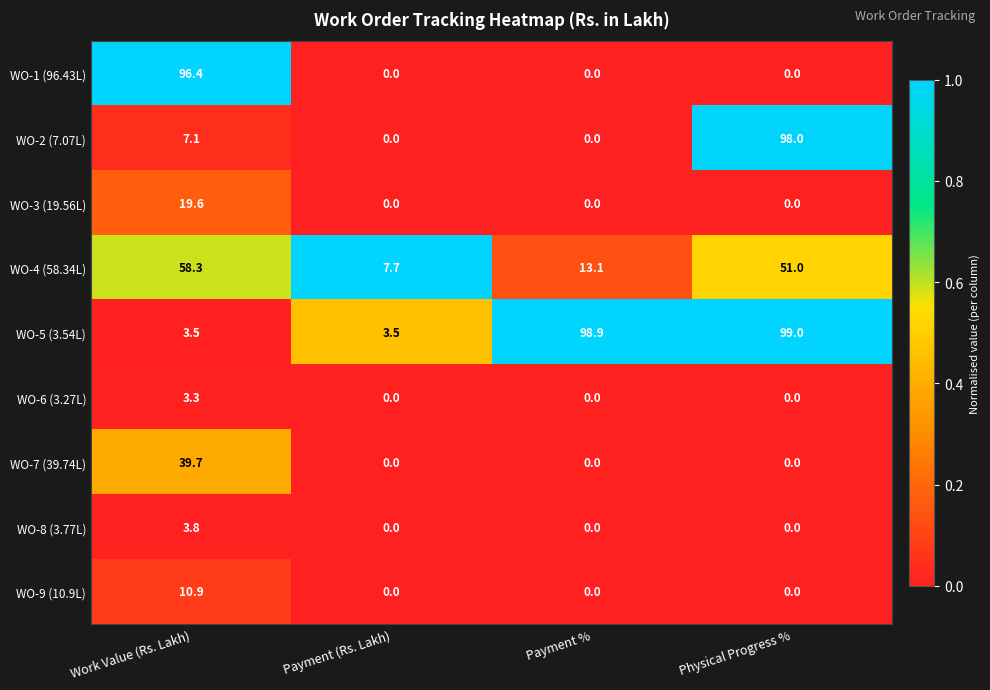

How many categories are shown in the chart?

4